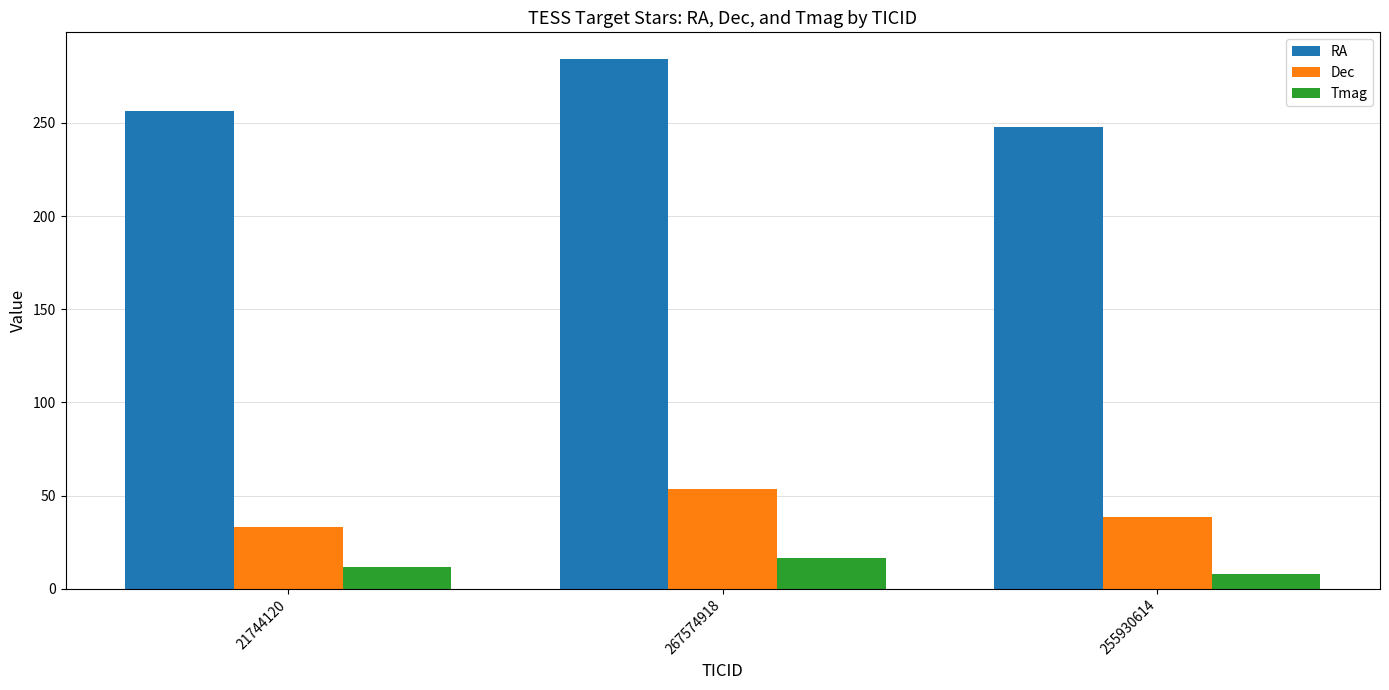

At which label does Tmag first exceed 11?

21744120